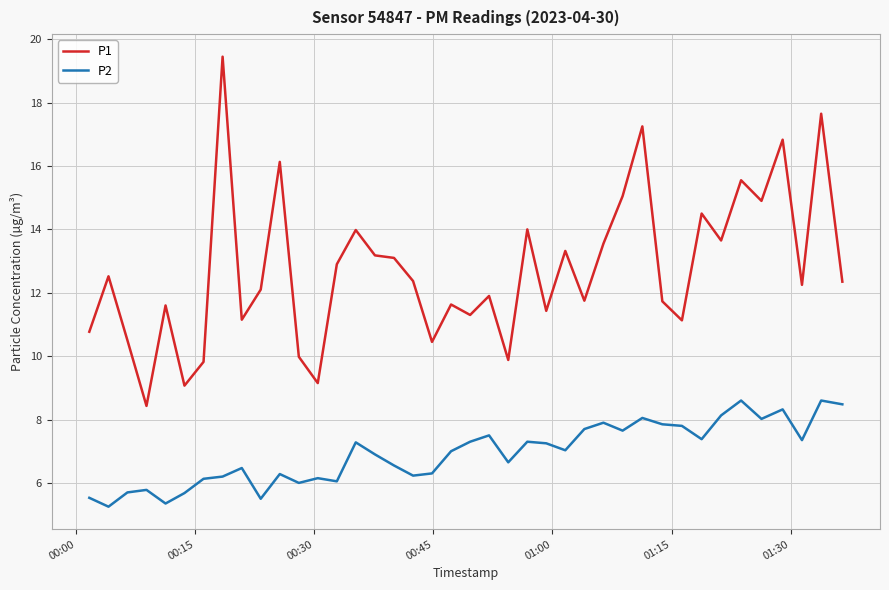

Which series has the widest spread of values?

P1